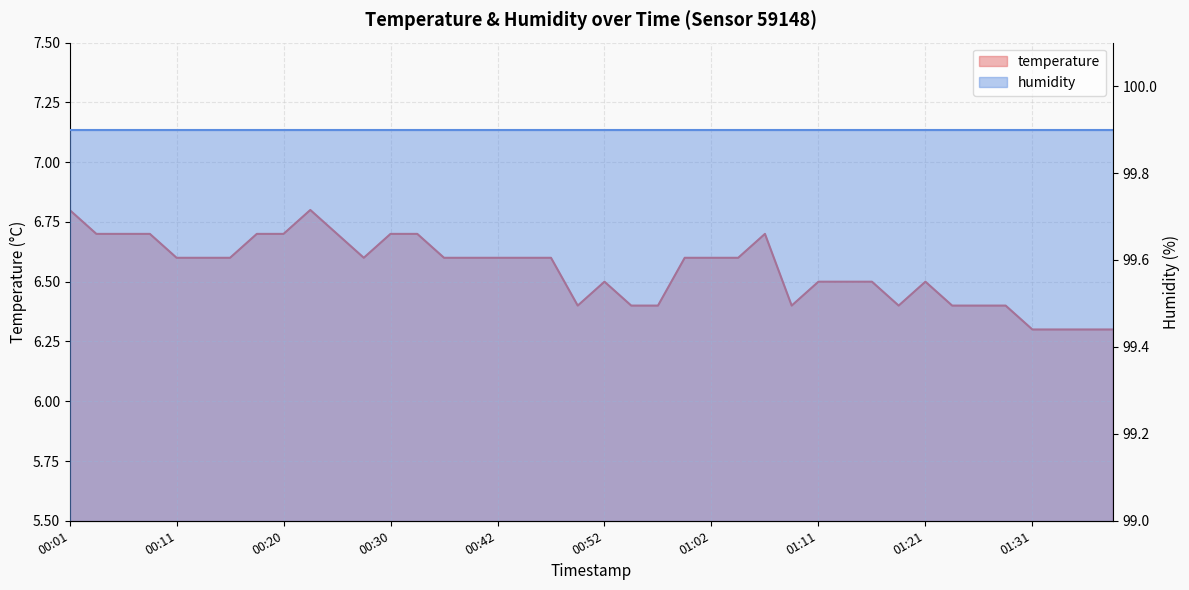

Is it true that the value at 01:21 is 6.5?

True